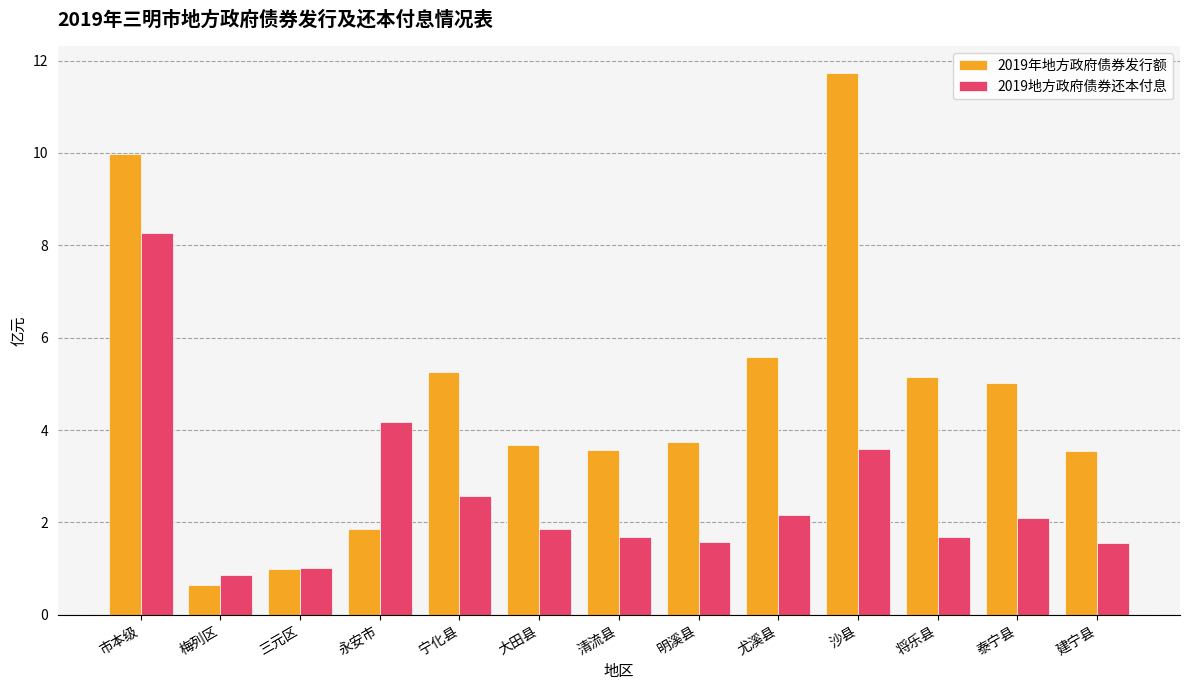

Read the 2019地方政府债券还本付息 value at 永安市.

4.2